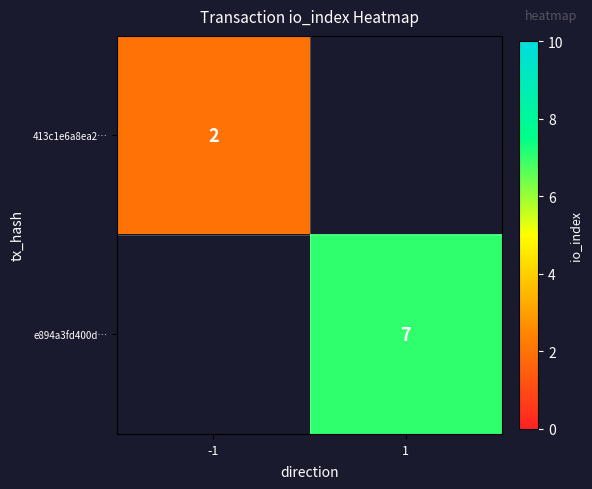

The e894a3fd400d… series shows 7 at 1. True or false?

True